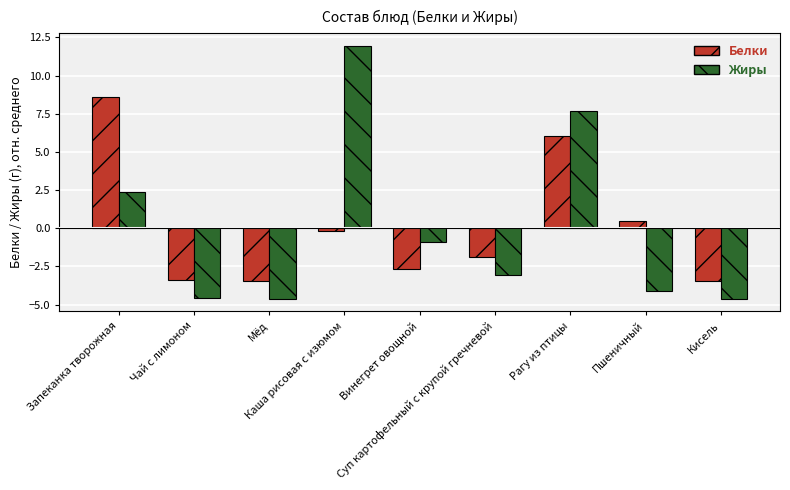

At which label does Белки reach its peak?

Запеканка творожная